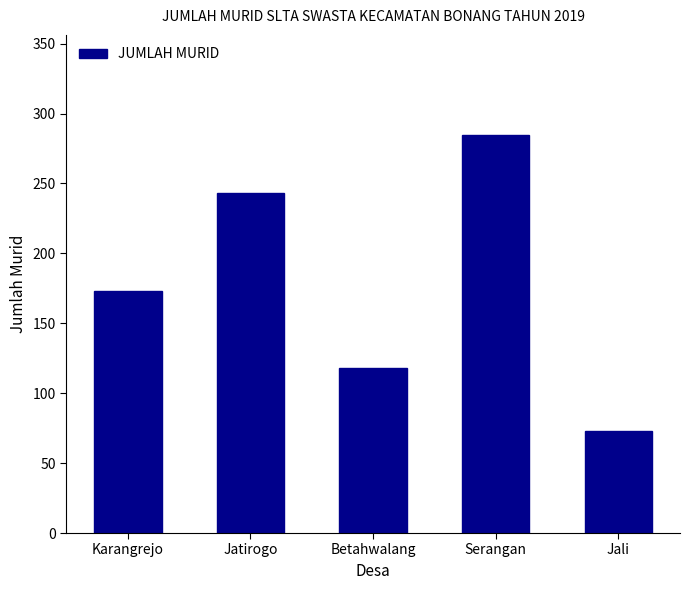

Rank the categories by value from lowest to highest.

Jali, Betahwalang, Karangrejo, Jatirogo, Serangan